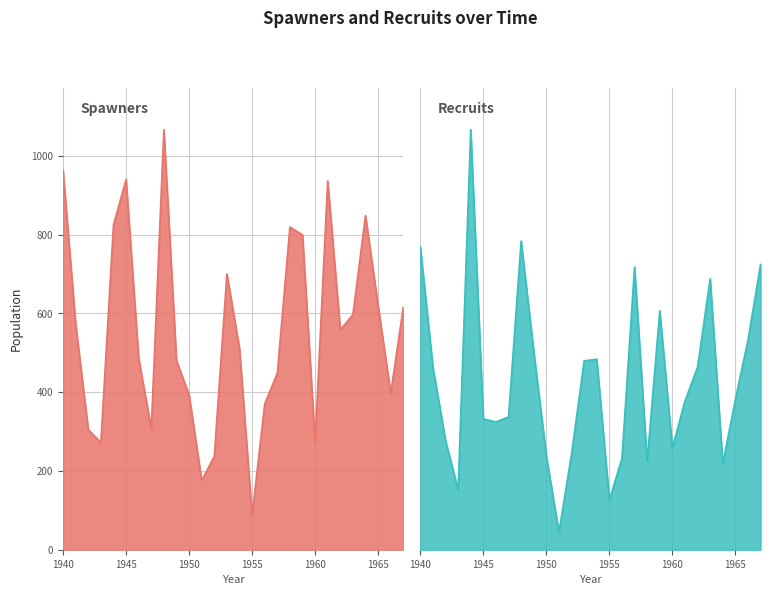

At which label is recruits closest to 1599?

1966